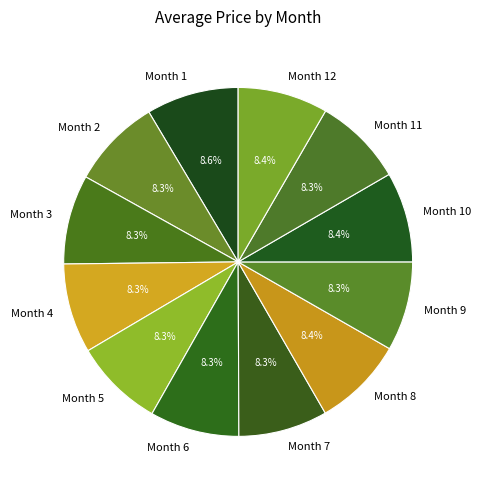

Does Month 7 represent more than half of the total?

No